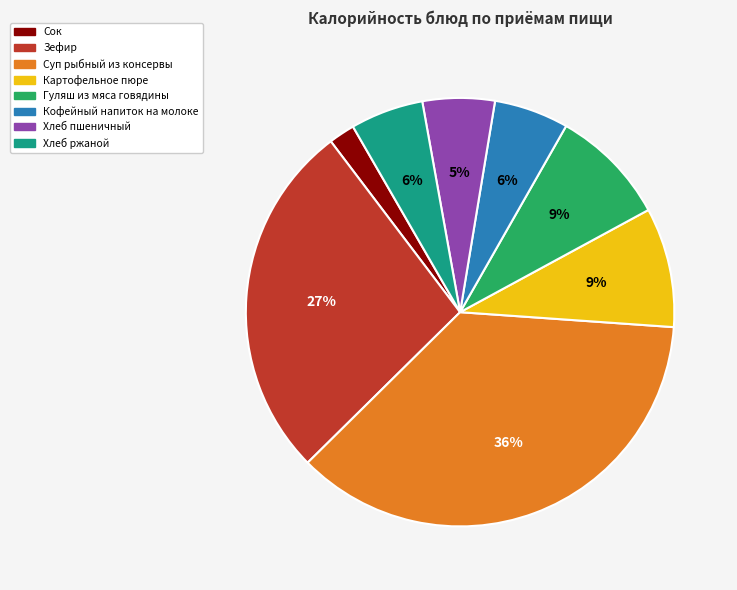

What is the smallest slice in the pie chart?

Сок